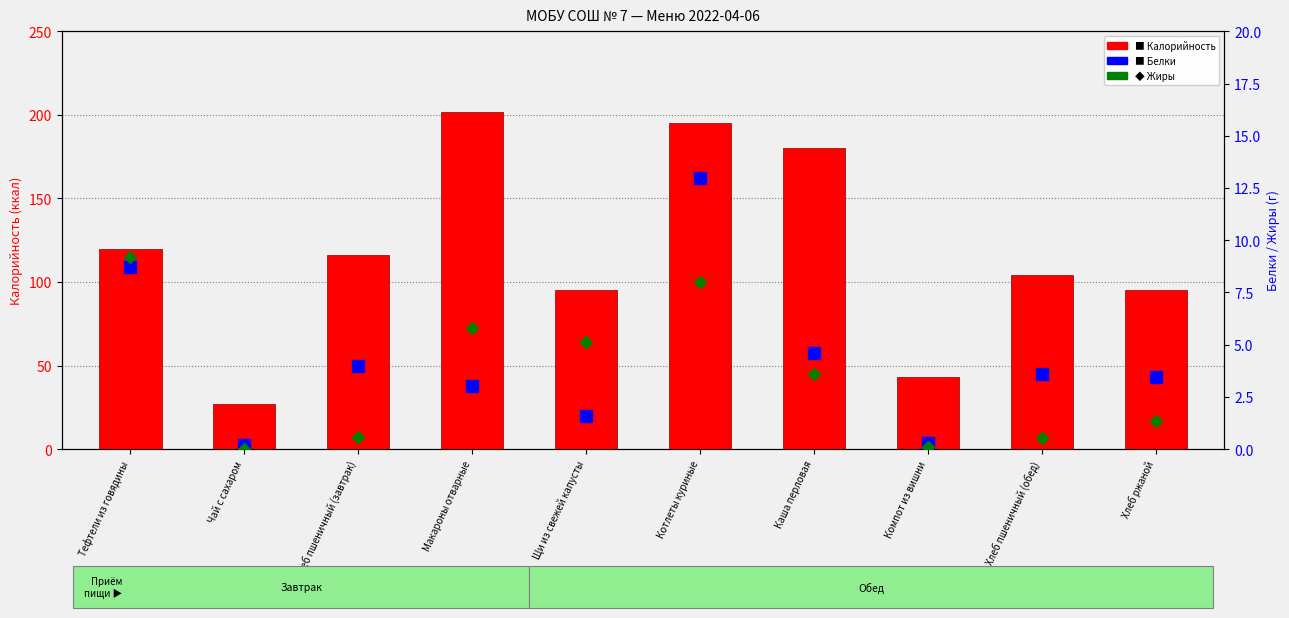

Reading left to right, list all the values displayed in this chart.

Калорийность: 120.0	27.0	116.0	202.0	95.0	195.0	180.0	43.0	104.0	95.0
Белки: 8.7	0.2	4.0	3.0	1.6	13.0	4.6	0.3	3.6	3.5
Жиры: 9.2	0.0	0.6	5.8	5.2	8.0	3.6	0.1	0.5	1.3